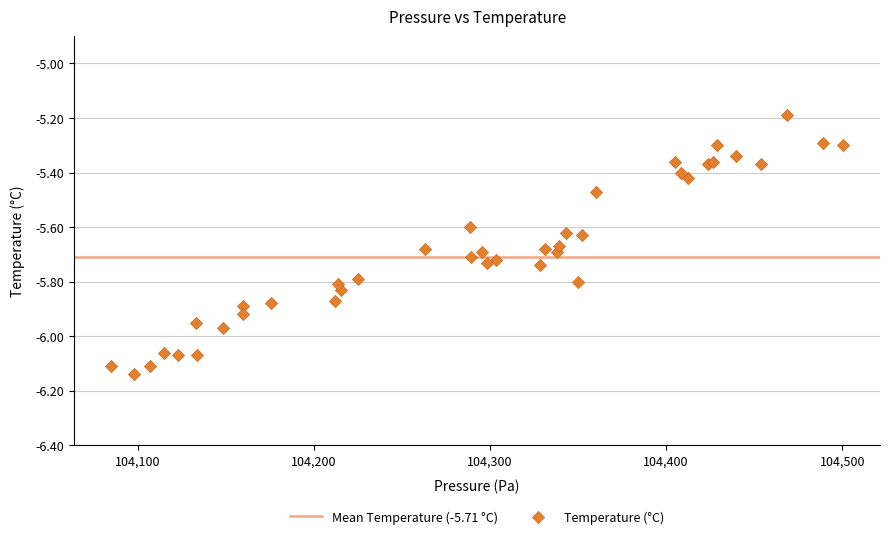

What Y value in the scatter plot is closest to -5?

-5.2